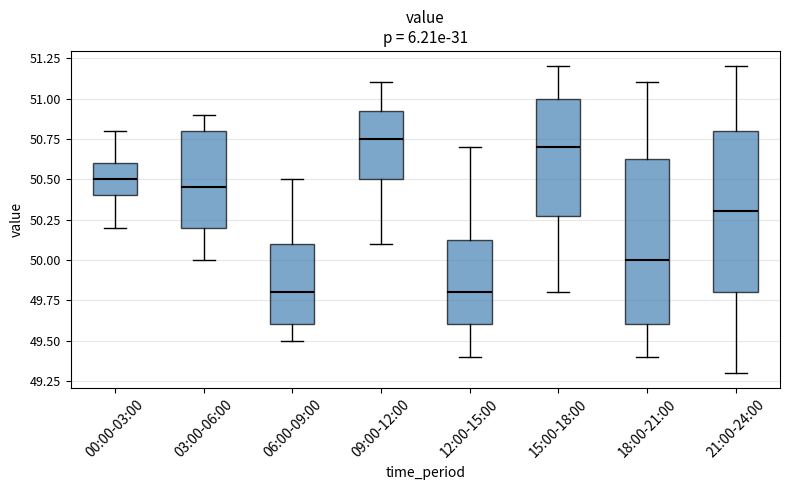

Reading left to right, read every box against the y-axis: the position of its median line, the range the box covers, and the ends of its whiskers. The values are not printed on the chart, so give them approximately, as read against the axis.

00:00-03:00: median 50.50, box 50.40 to 50.60, whiskers 50.20 to 50.80
03:00-06:00: median 50.45, box 50.20 to 50.80, whiskers 50.00 to 50.90
06:00-09:00: median 49.80, box 49.60 to 50.10, whiskers 49.50 to 50.50
09:00-12:00: median 50.75, box 50.50 to 50.95, whiskers 50.10 to 51.10
12:00-15:00: median 49.80, box 49.60 to 50.15, whiskers 49.40 to 50.70
15:00-18:00: median 50.70, box 50.30 to 51.00, whiskers 49.80 to 51.20
18:00-21:00: median 50.00, box 49.60 to 50.65, whiskers 49.40 to 51.10
21:00-24:00: median 50.30, box 49.80 to 50.80, whiskers 49.30 to 51.20